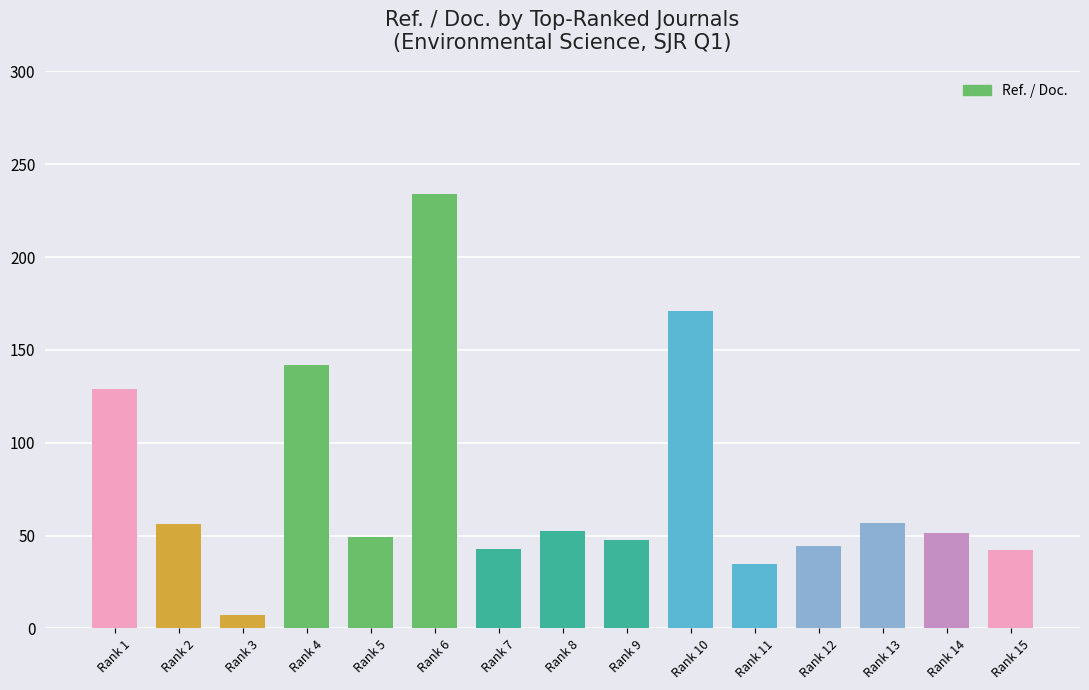

What is the difference between the maximum and second lowest values?

199.4